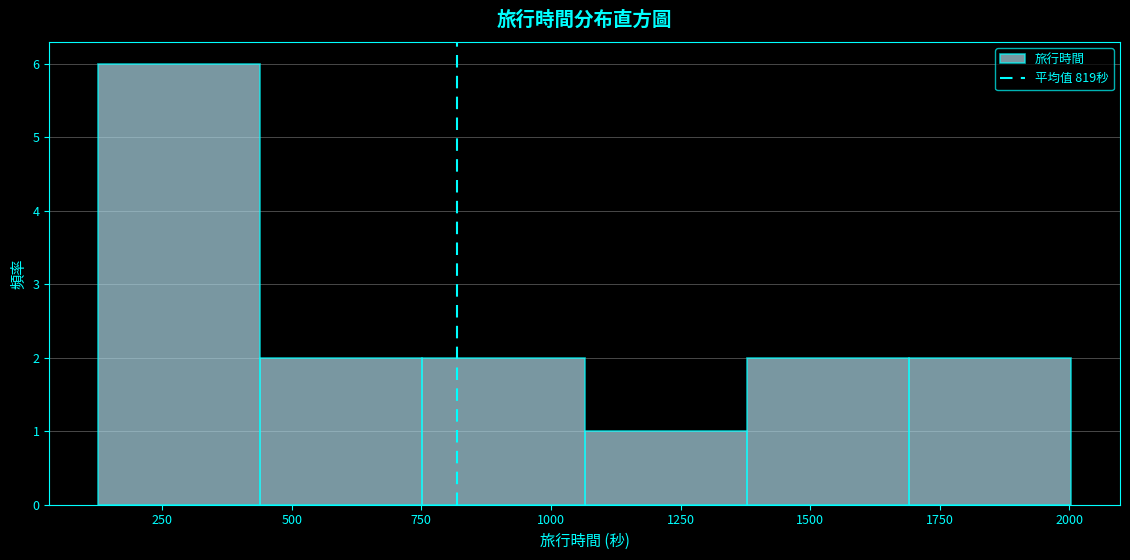

What is the height of the bar covering 1050 to 1400 on the x-axis? Neither the bar edges nor the heights are printed on the chart, so give them approximately, as read against the axes.

1